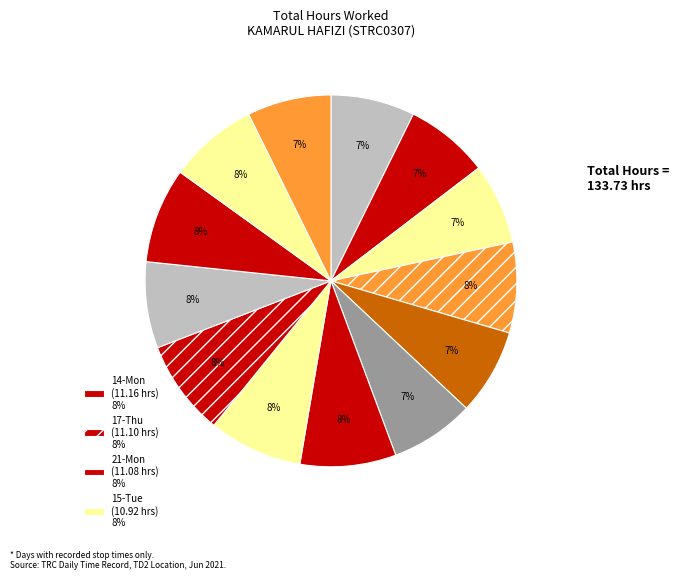

What is the largest slice in the pie chart?

14-Mon